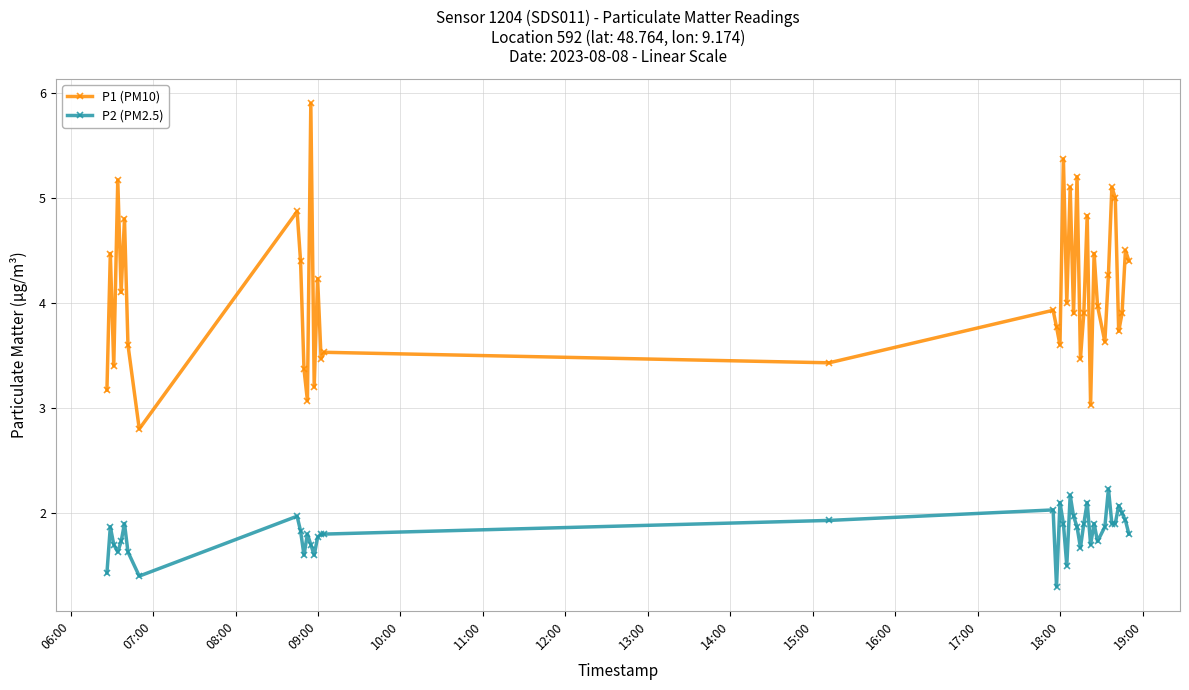

What is the average value of the P1 (PM10) series?

4.1